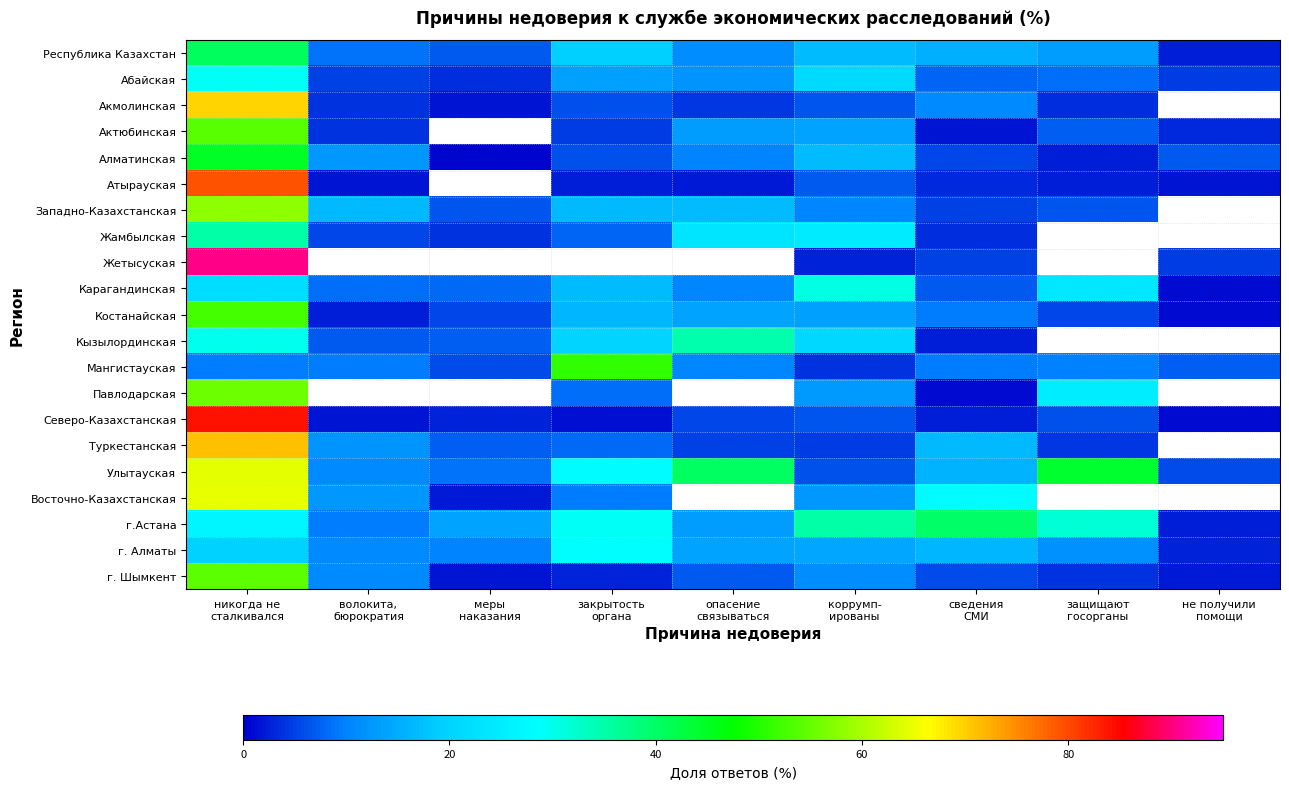

At which label does Жамбылская first exceed 23?

никогда не сталкивался